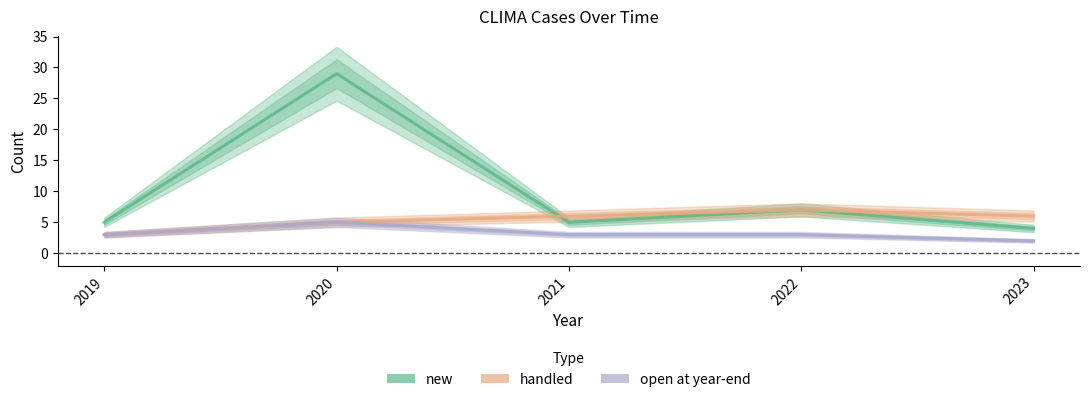

Which series changed the most between 2019 and 2022?

handled